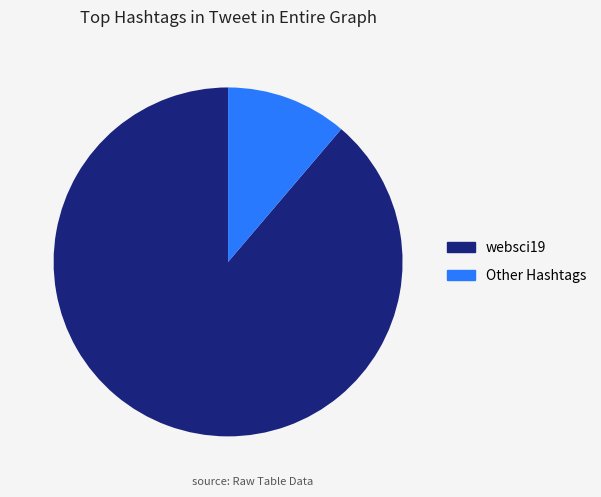

Combined, do Other Hashtags and websci19 account for over 50%?

Yes